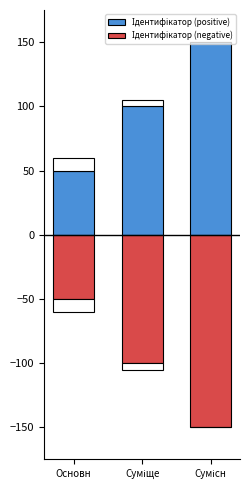

What is the average value of the Ідентифікатор (negative) series?

-100